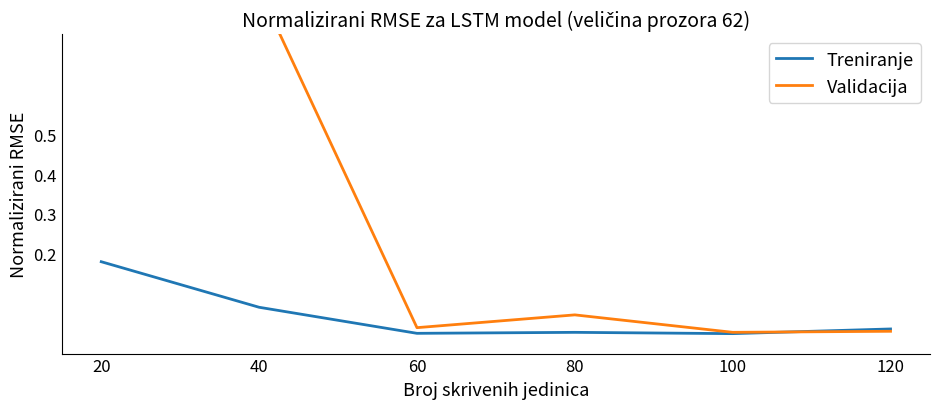

How many times do Validacija and Treniranje cross each other?

1